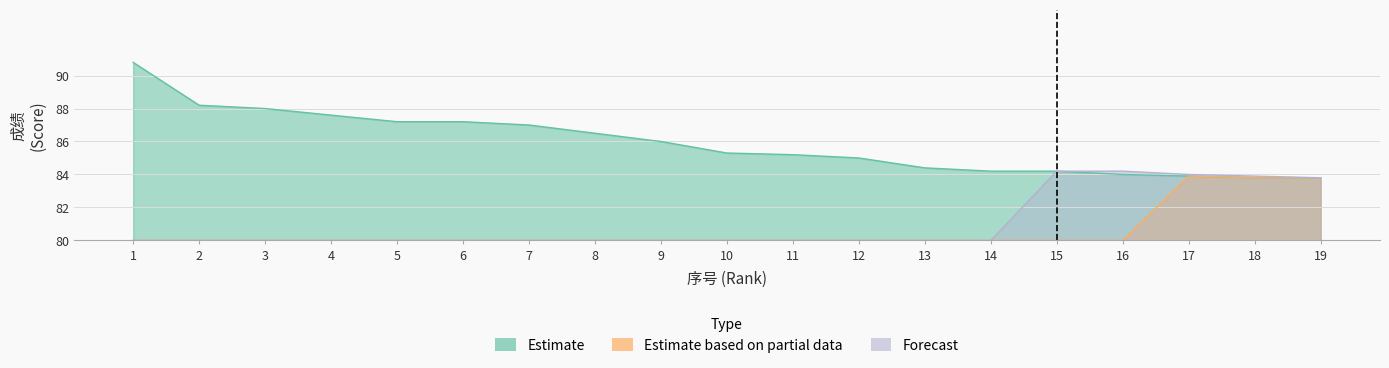

Does the chart display data point markers on the line(s)?

No